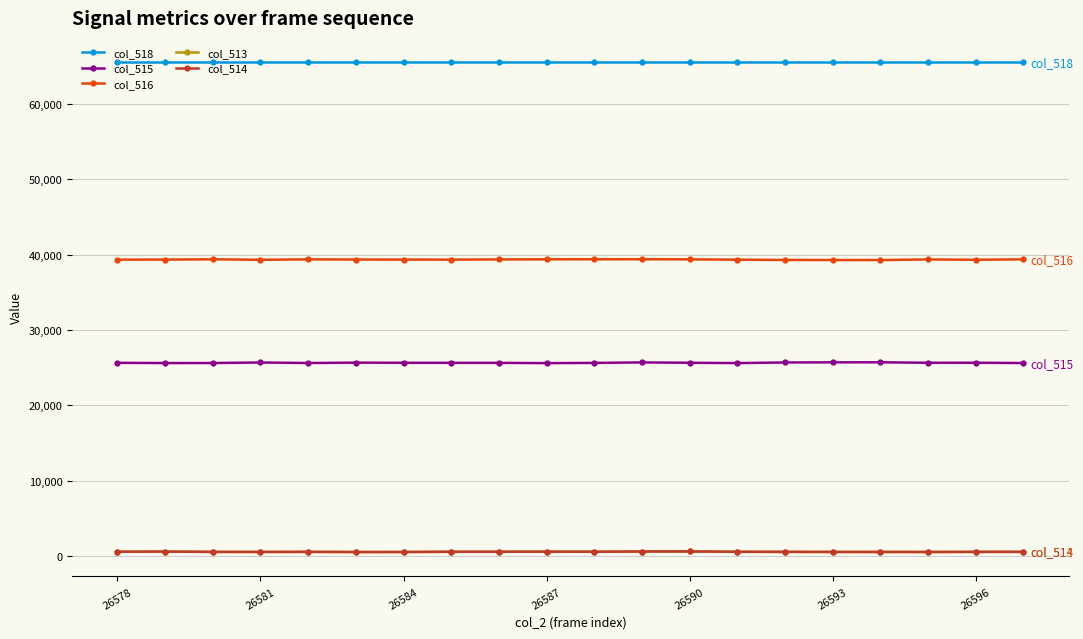

How many data points does each series have?

20